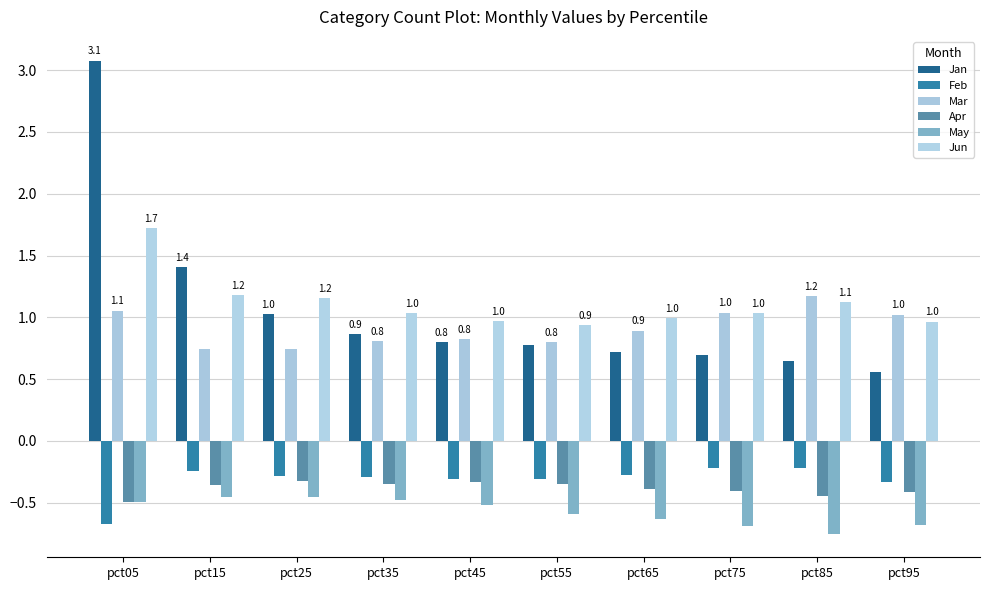

Are the bars horizontal?

No